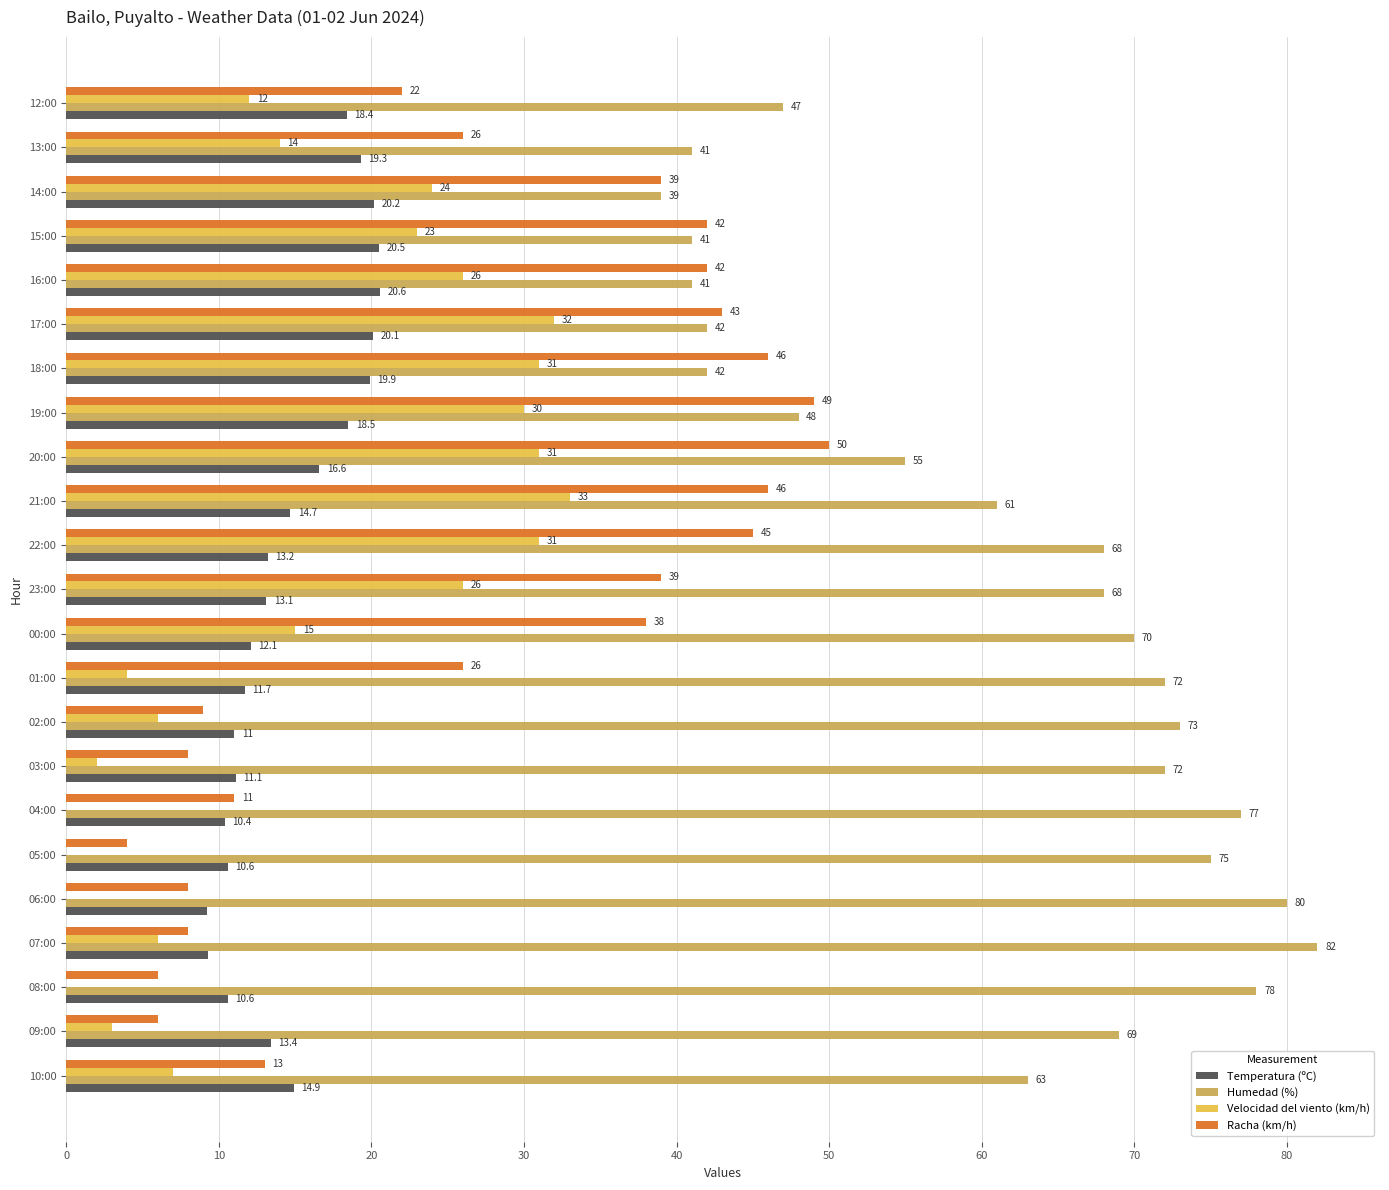

Is the value of Racha (km/h) at 01:00 greater than the value of Temperatura (ºC) at 13:00?

Yes